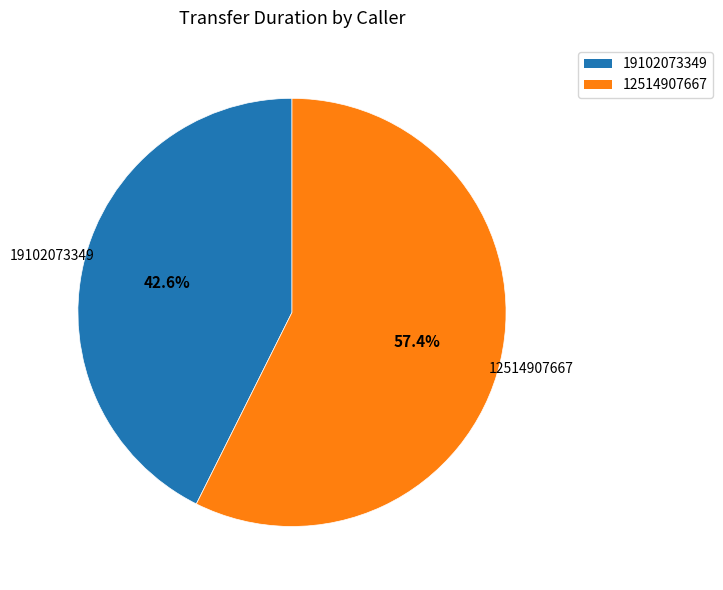

What percentage is the 19102073349 slice, to the nearest percent?

43%